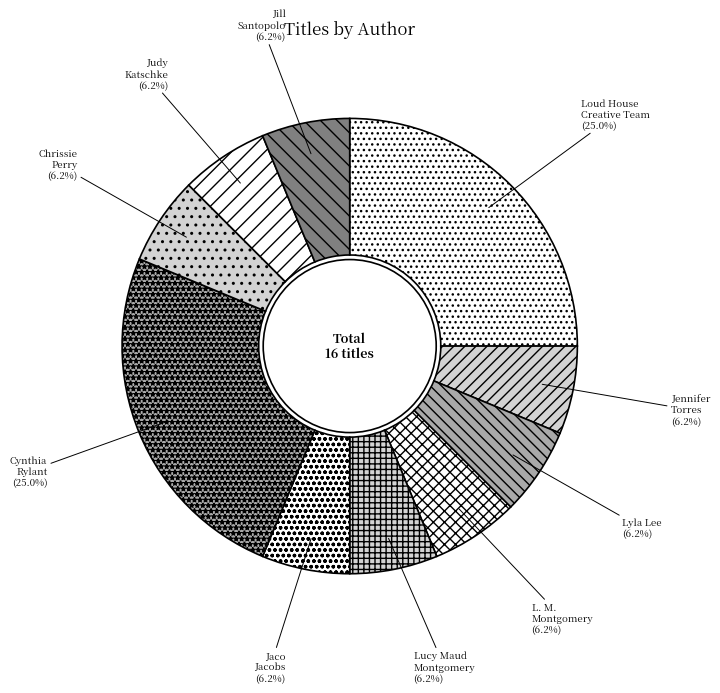

Approximately how many times larger is the value at L. M. Montgomery compared to Chrissie Perry?

1.0